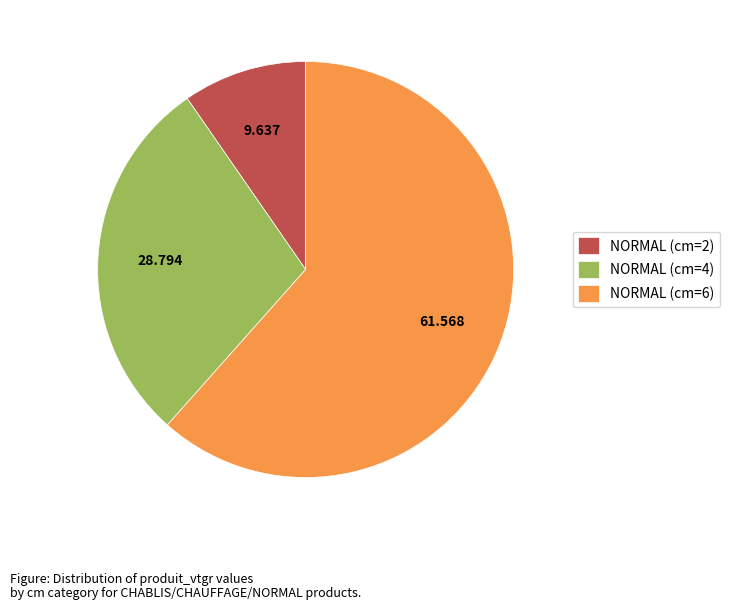

Is NORMAL (cm=2) the majority of the pie?

No